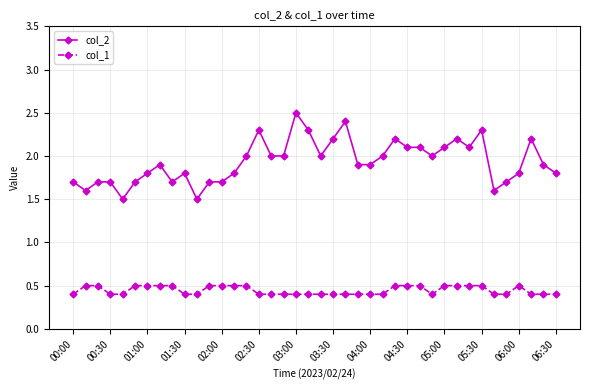

Which series has the largest range (max minus min)?

col_2